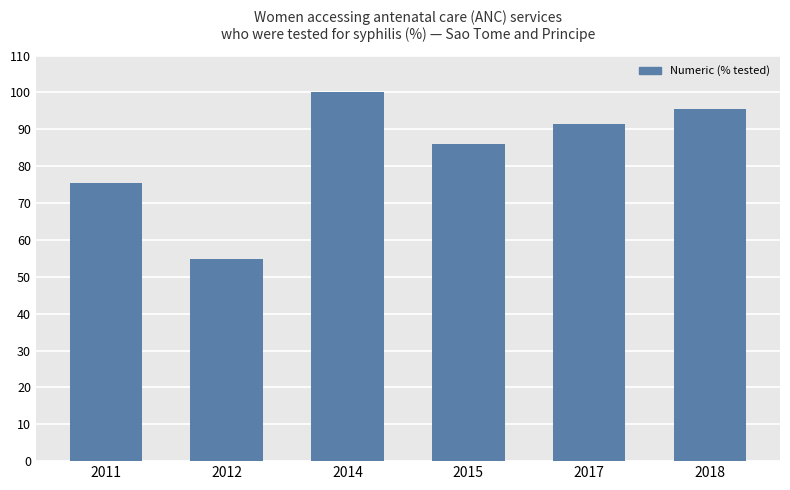

At which label does the data first exceed 91?

2014